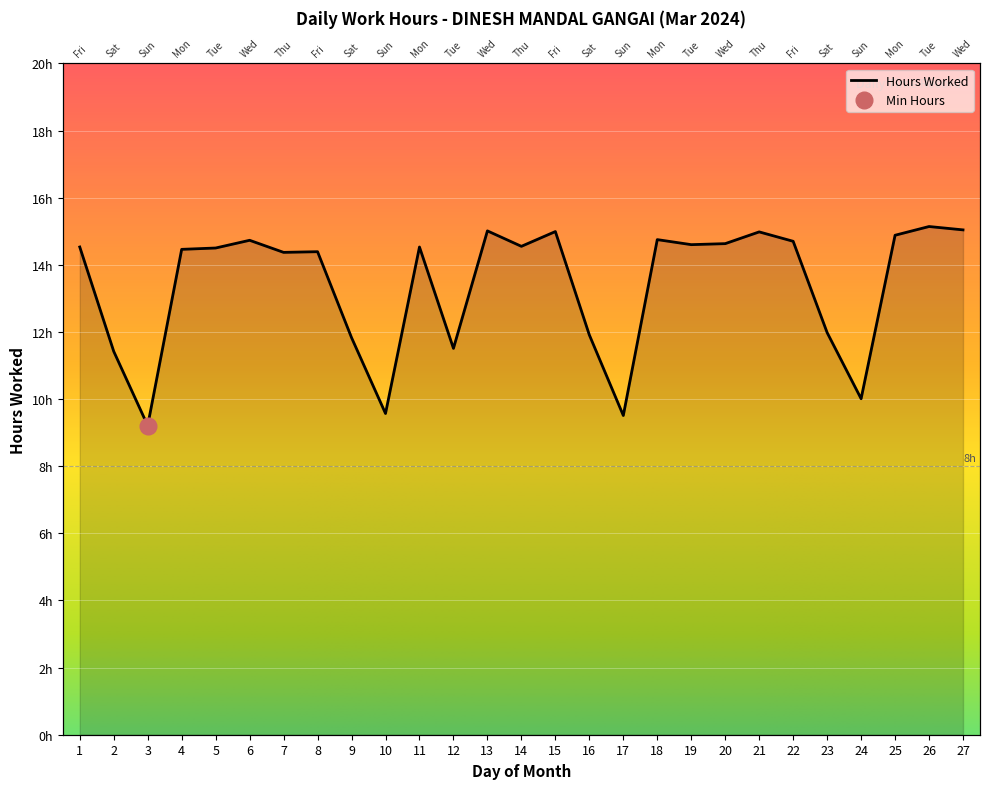

Reading left to right, transcribe all the data shown in this chart.

1=14.5	2=11.4	3=9.2	4=14.5	5=14.5	6=14.7	7=14.4	8=14.4	9=11.8	10=9.6	11=14.5	12=11.5	13=15.0	14=14.6	15=15.0	16=11.9	17=9.5	18=14.8	19=14.6	20=14.6	21=15.0	22=14.7	23=12.0	24=10.0	25=14.9	26=15.1	27=15.0